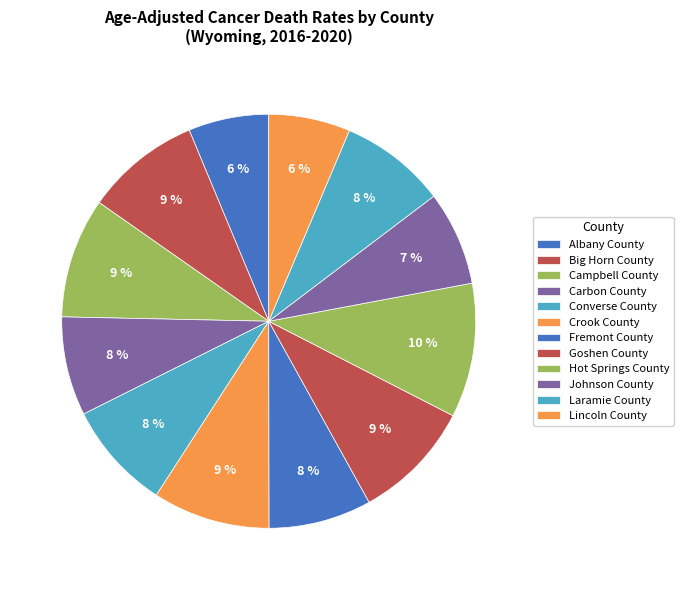

Does Big Horn County represent more than half of the total?

No